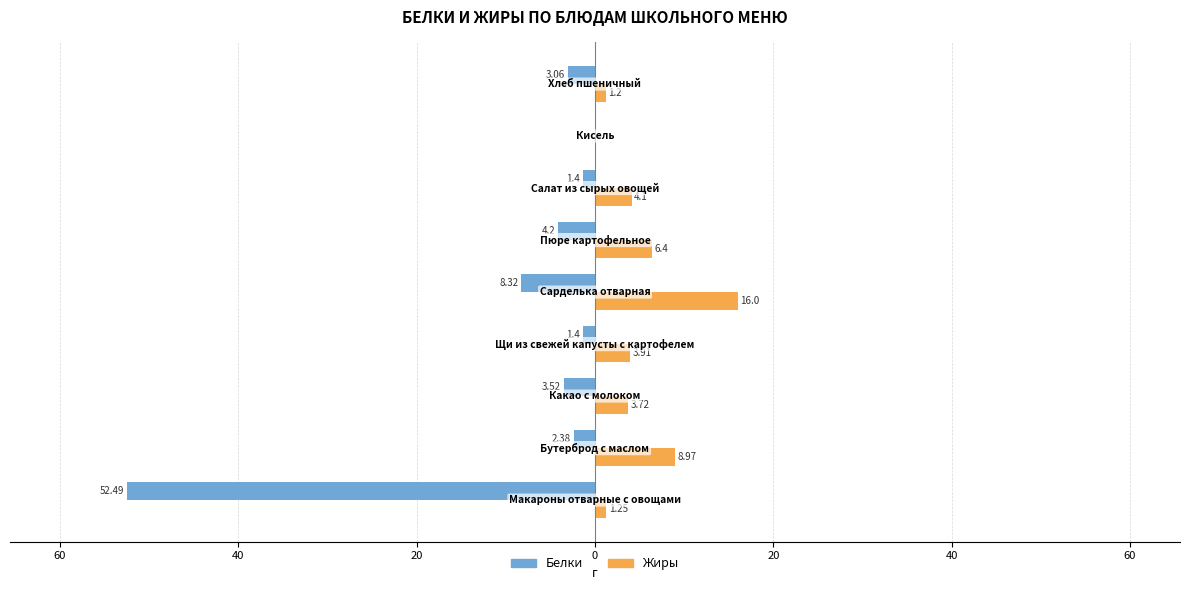

What are all the series names shown in the legend?

Белки, Жиры